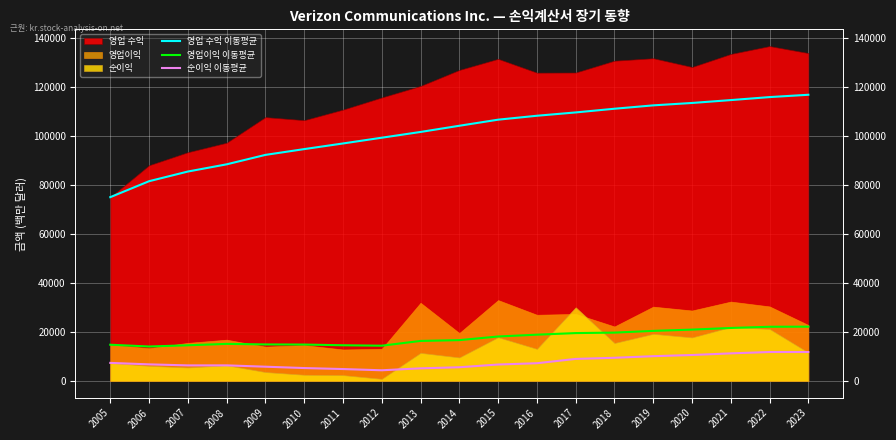

What is the value of the 영업이익 이동평균 point at the 4th from the left?

15162.2